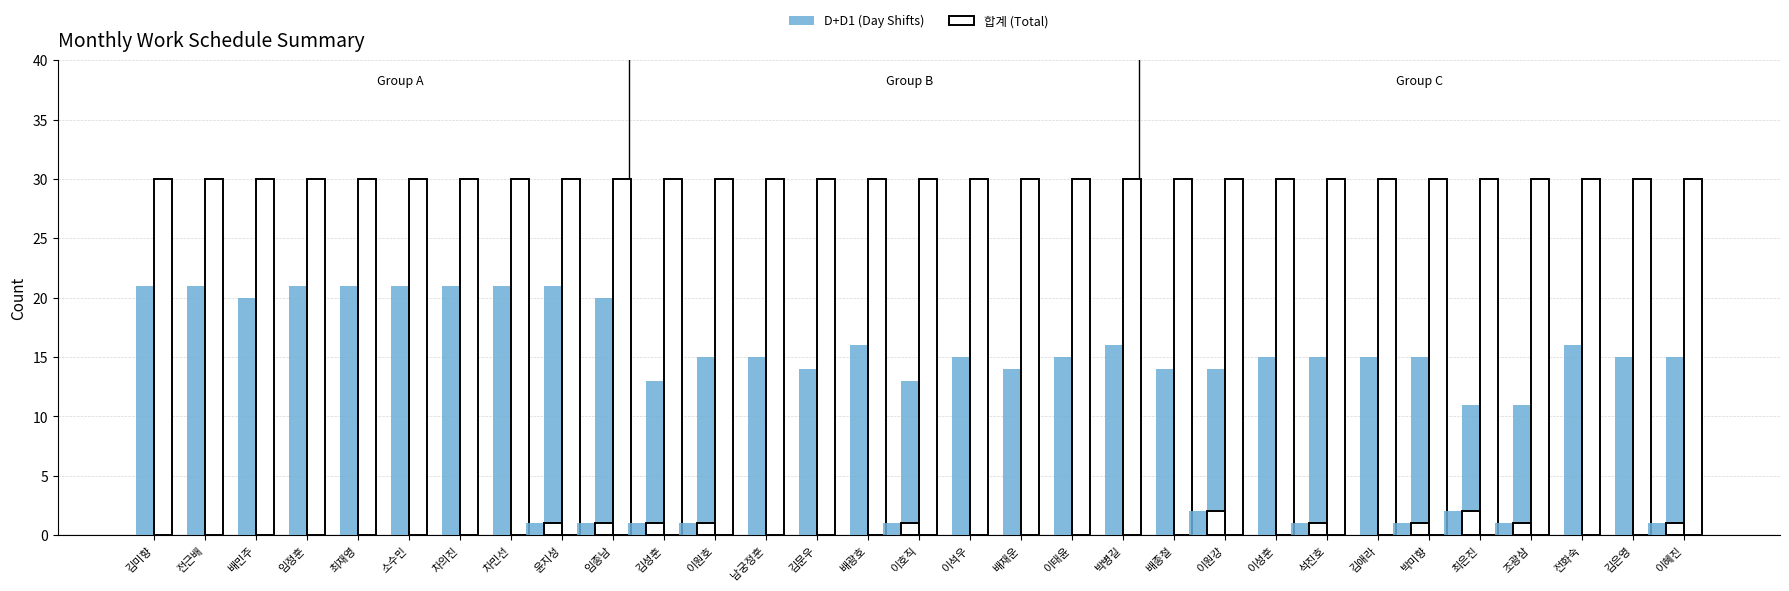

Reading right to left, extract all data points from this chart.

D+D1: 이혜진=15	김은영=15	전화숙=16	조광삼=11	최은진=11	박미향=15	김애라=15	석진호=15	이성훈=15	이원강=14	배종철=14	박병길=16	이태윤=15	배재운=14	이석우=15	이호직=13	배광호=16	김문우=14	남궁정훈=15	이원호=15	김성훈=13	임종남=20	윤지성=21	차민선=21	차의진=21	소수민=21	최재영=21	임정훈=21	배민주=20	전근배=21	김미향=21
합계: 이혜진=30	김은영=30	전화숙=30	조광삼=30	최은진=30	박미향=30	김애라=30	석진호=30	이성훈=30	이원강=30	배종철=30	박병길=30	이태윤=30	배재운=30	이석우=30	이호직=30	배광호=30	김문우=30	남궁정훈=30	이원호=30	김성훈=30	임종남=30	윤지성=30	차민선=30	차의진=30	소수민=30	최재영=30	임정훈=30	배민주=30	전근배=30	김미향=30